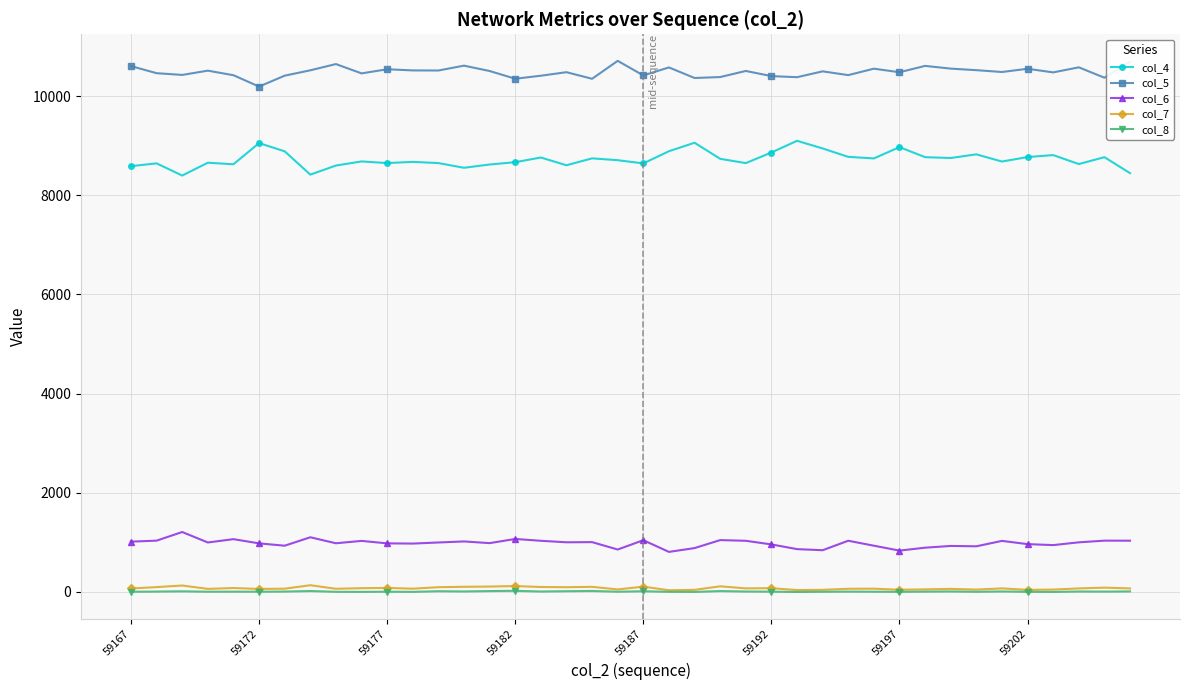

What is the maximum value shown in the chart?

10713